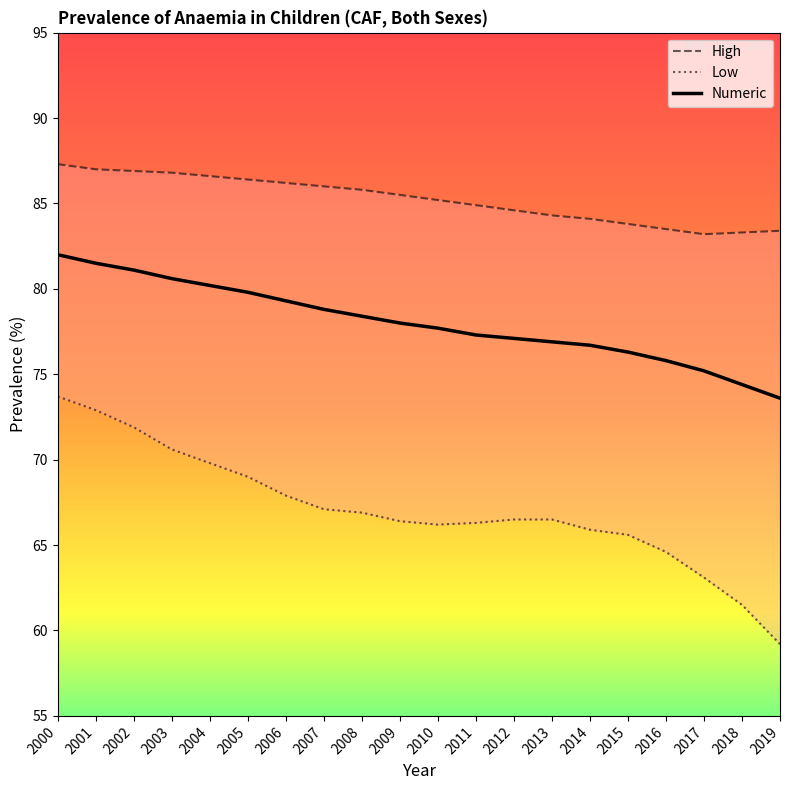

Reading left to right, what are all the values shown in this chart?

High: 87.3	87.0	86.9	86.8	86.6	86.4	86.2	86.0	85.8	85.5	85.2	84.9	84.6	84.3	84.1	83.8	83.5	83.2	83.3	83.4
Low: 73.7	72.9	71.9	70.6	69.8	69.0	67.9	67.1	66.9	66.4	66.2	66.3	66.5	66.5	65.9	65.6	64.6	63.1	61.5	59.2
Numeric: 82.0	81.5	81.1	80.6	80.2	79.8	79.3	78.8	78.4	78.0	77.7	77.3	77.1	76.9	76.7	76.3	75.8	75.2	74.4	73.6